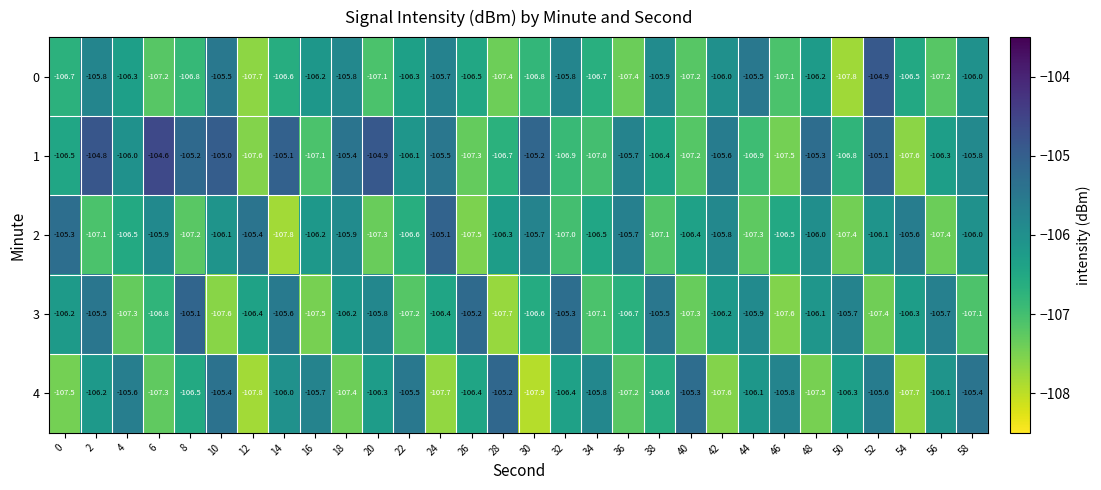

At which label is 1 closest to -106?

4